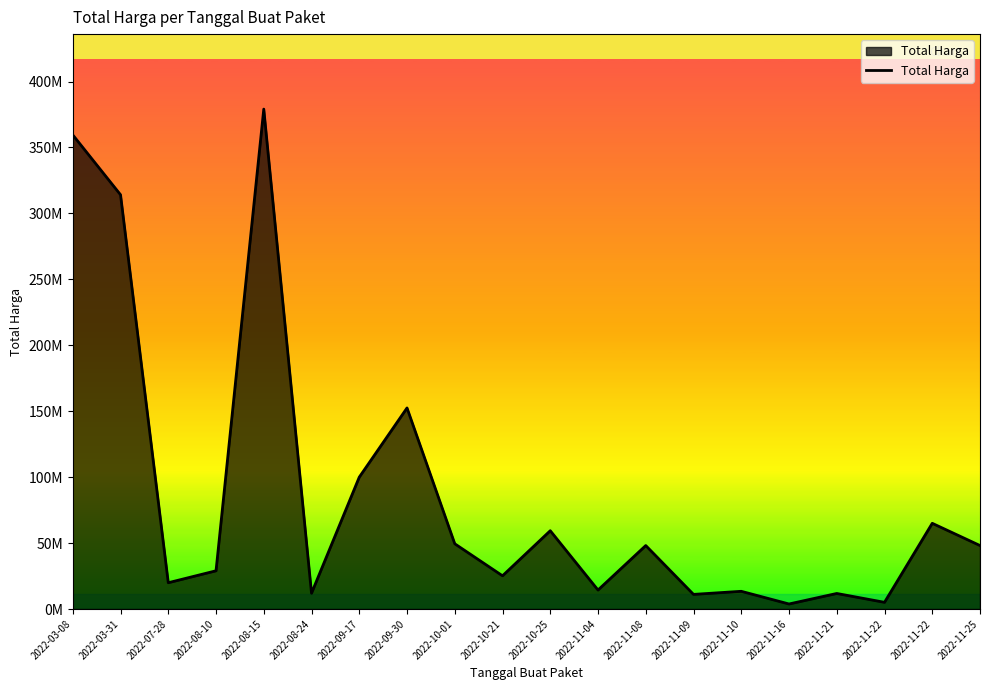

Reading left to right, what are all the values shown in this chart?

2022-03-08=359500000	2022-03-31=314121780	2022-07-28=19950000	2022-08-10=29000000	2022-08-15=379075000	2022-08-24=12000000	2022-09-17=100000000	2022-09-30=152477000	2022-10-01=49478000	2022-10-21=25200000	2022-10-25=59375000	2022-11-04=14400000	2022-11-08=48140000	2022-11-09=11100000	2022-11-10=13442000	2022-11-16=3825000	2022-11-21=11800000	2022-11-22=5093000	2022-11-22=65000000	2022-11-25=48140000